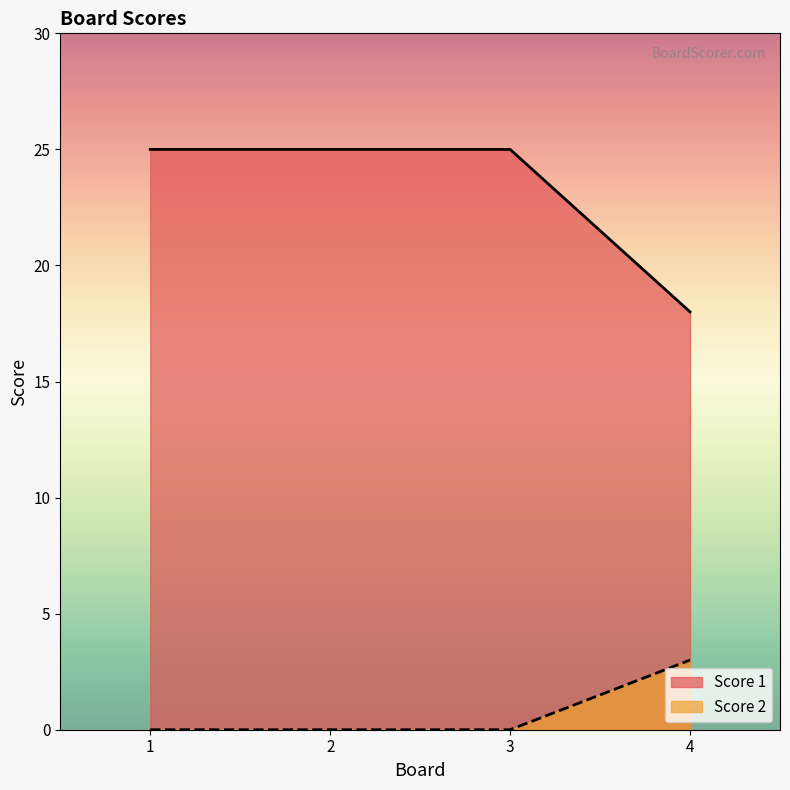

What is the difference between the Score 1 values at 2 and 4?

7